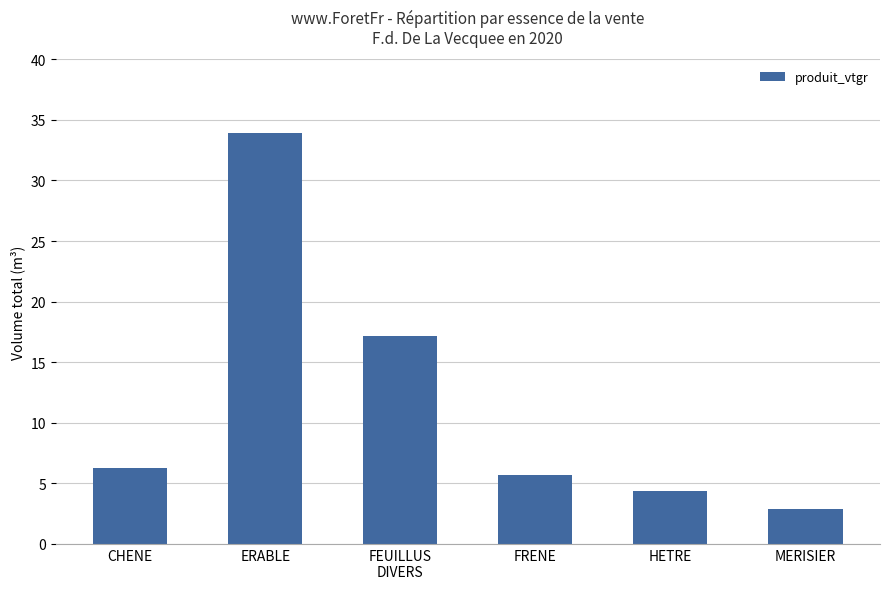

What is the change in value from ERABLE to HETRE?

-29.6